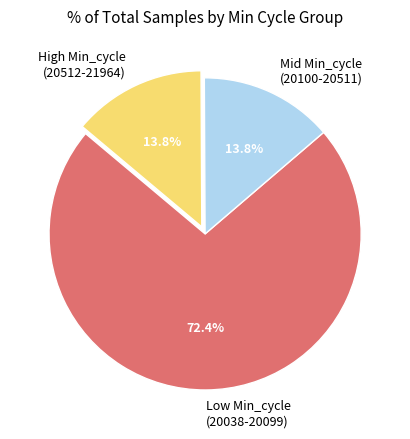

How many slices are in this pie chart?

3